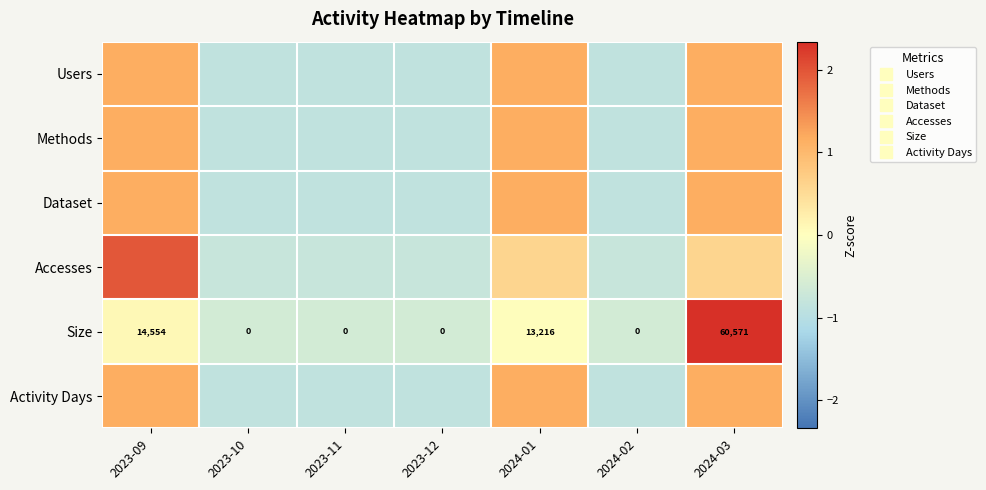

How many series are shown in this chart?

6